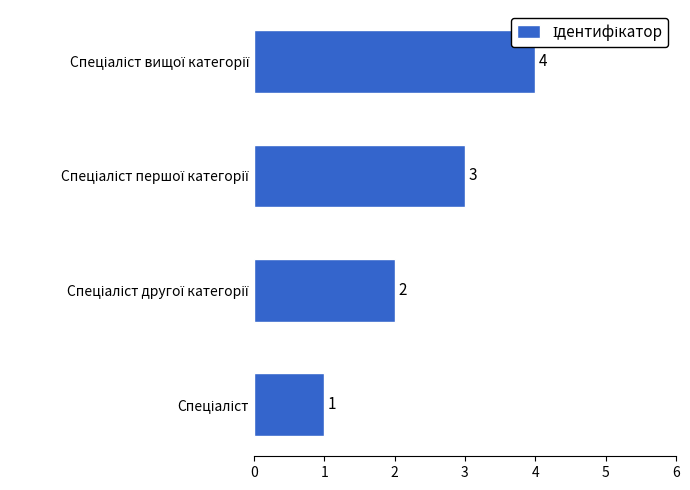

What is the difference between the maximum and minimum values?

3